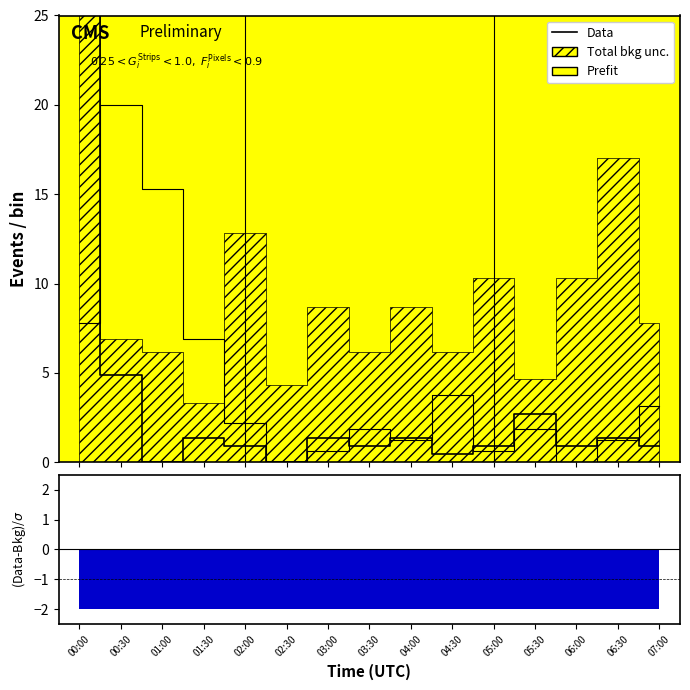

List the labels in order of value, smallest first.

01:00, 02:30, 04:30, 02:00, 03:30, 05:00, 06:00, 07:00, 01:30, 03:00, 04:00, 06:30, 05:30, 00:30, 00:00